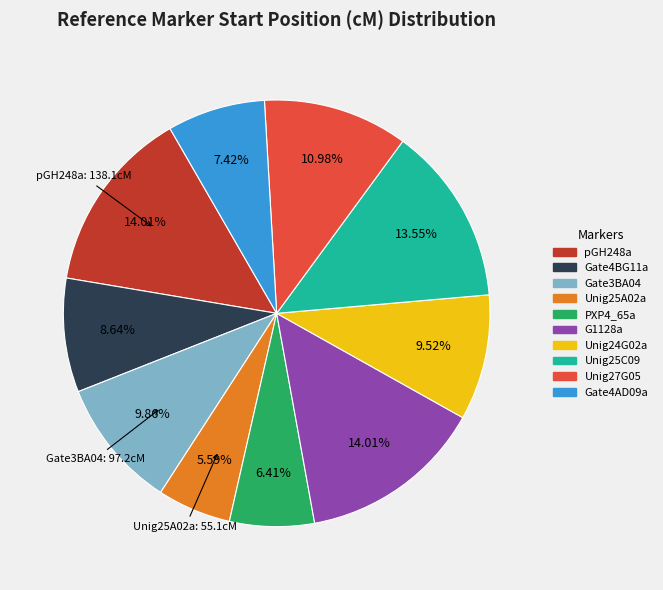

Is it true that Gate3BA04 is 10% of the pie?

True